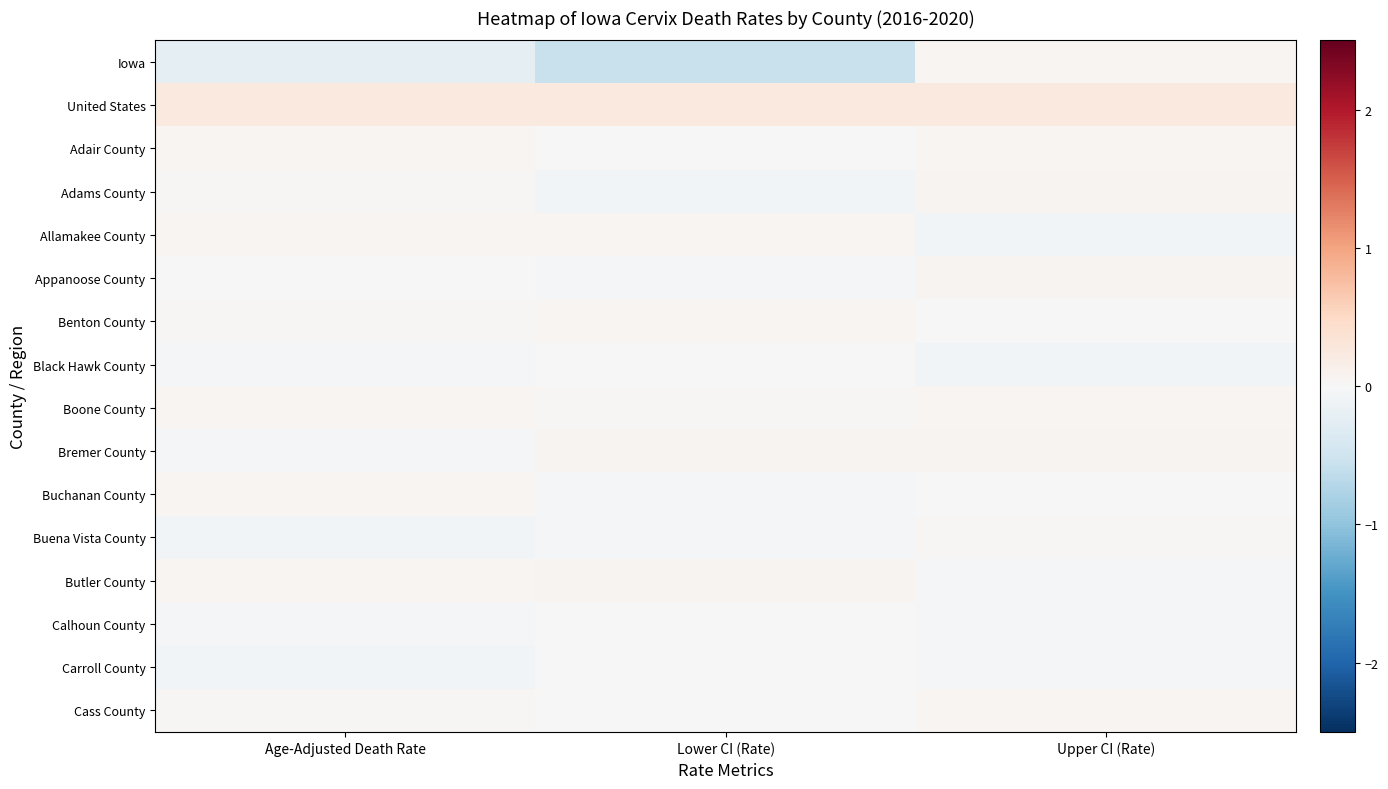

How many data points does each series have?

3